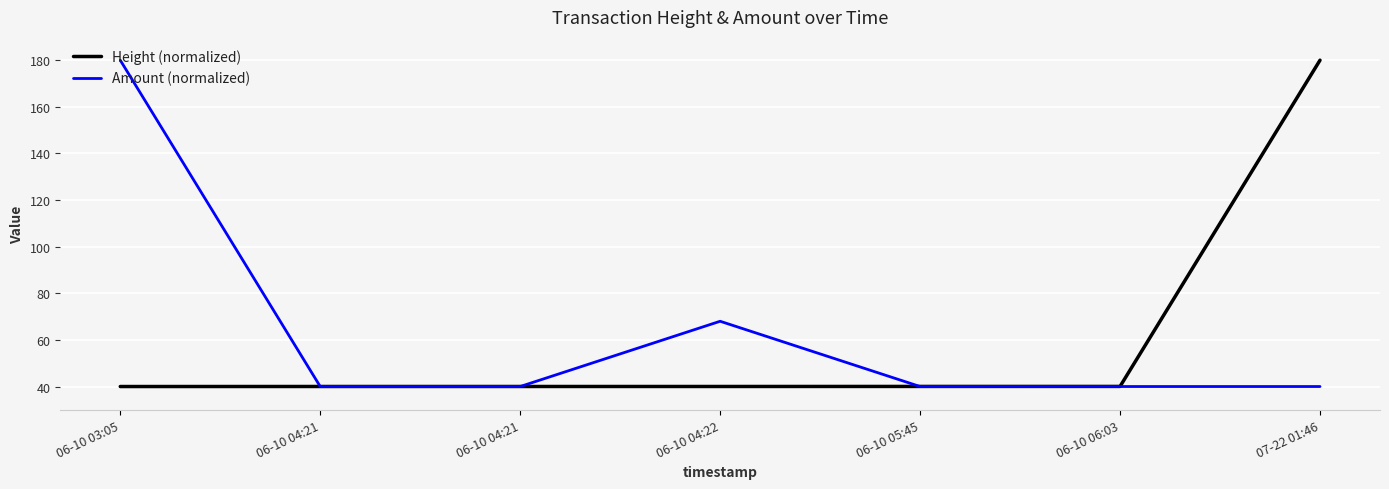

How many interior local peaks does the Amount (normalized) series have?

1